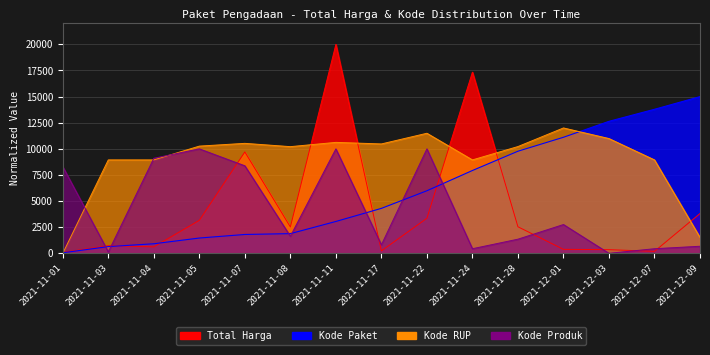

Which series changed the most between 2021-11-22 and 2021-12-09?

Kode RUP